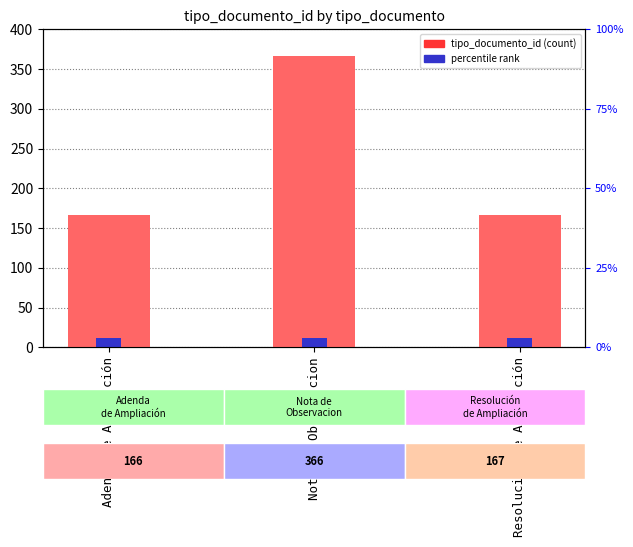

What is the sum of all values?

699